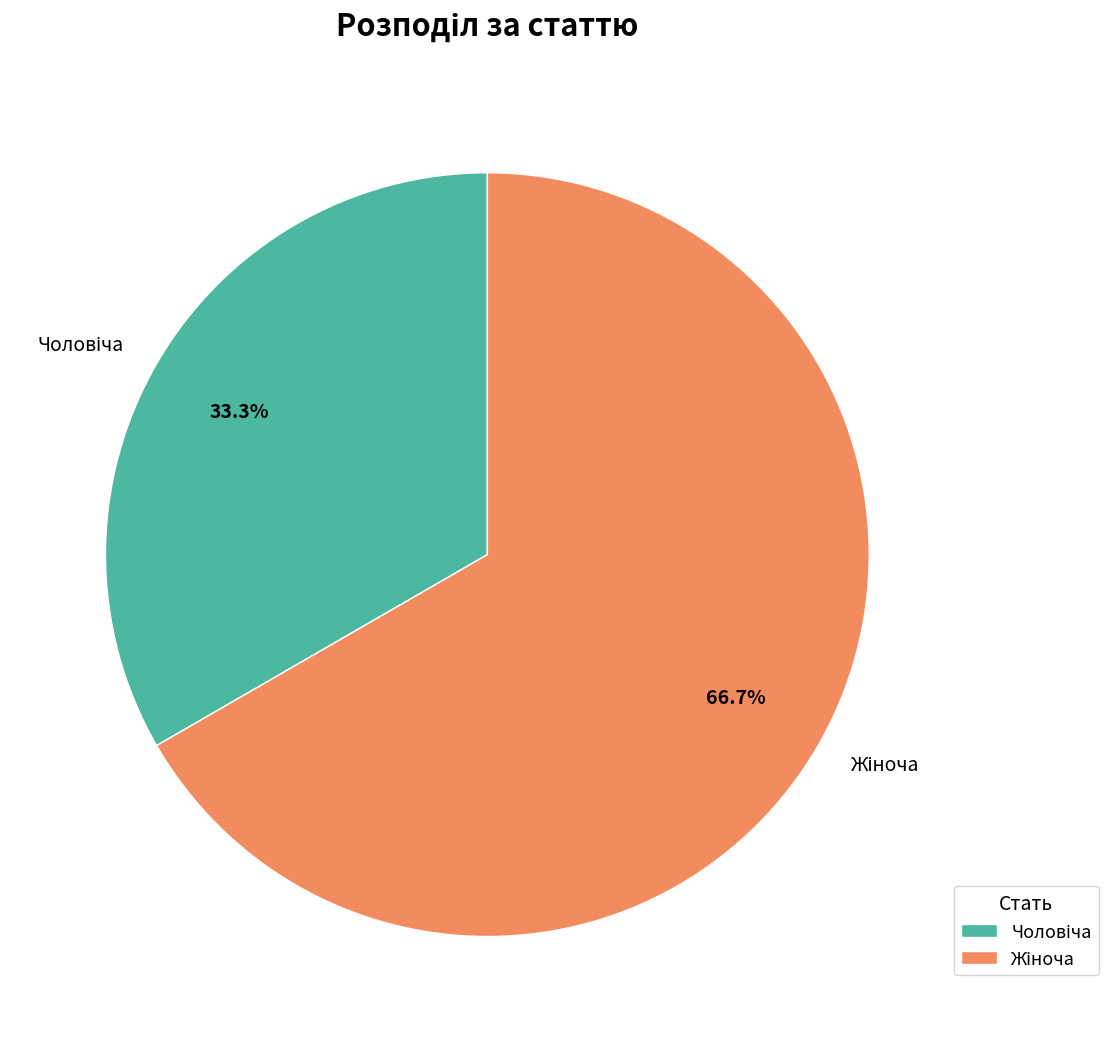

Does any single category account for the majority?

Yes